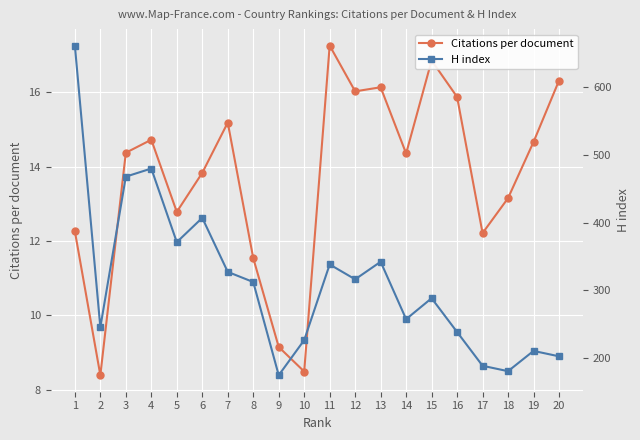

Between 8 and 15, which series saw the biggest shift?

H index